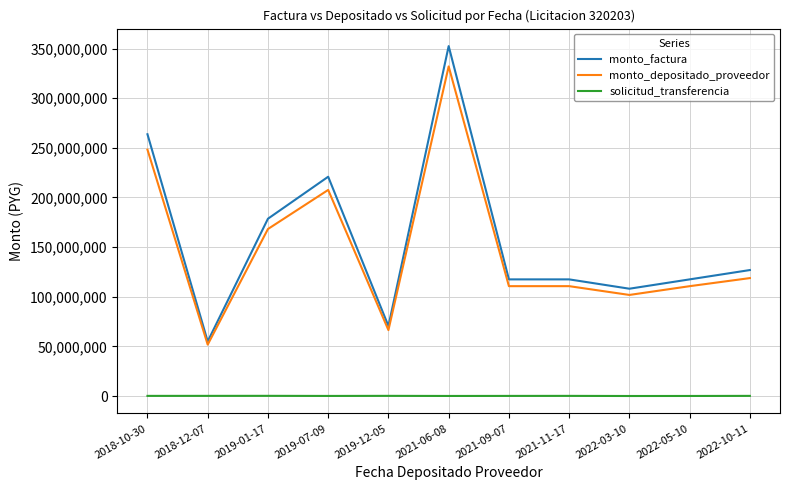

What value does the solicitud_transferencia series have at 2022-03-10, to the nearest 50?

21400